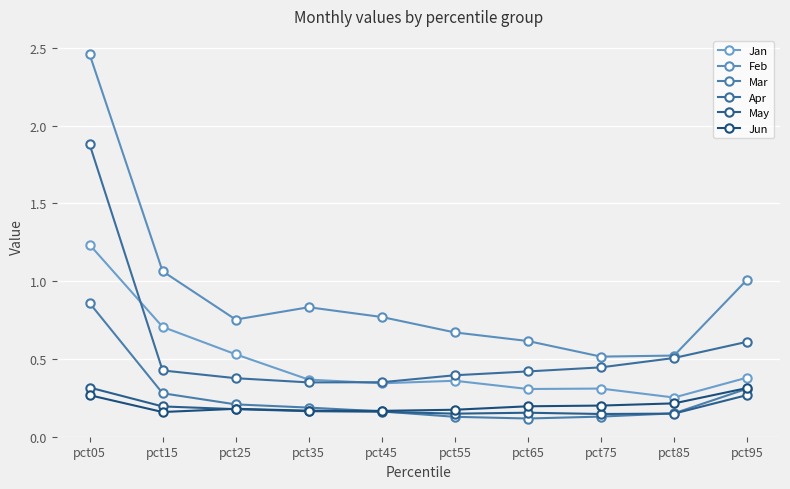

At how many categories does at least one series exceed 0?

10